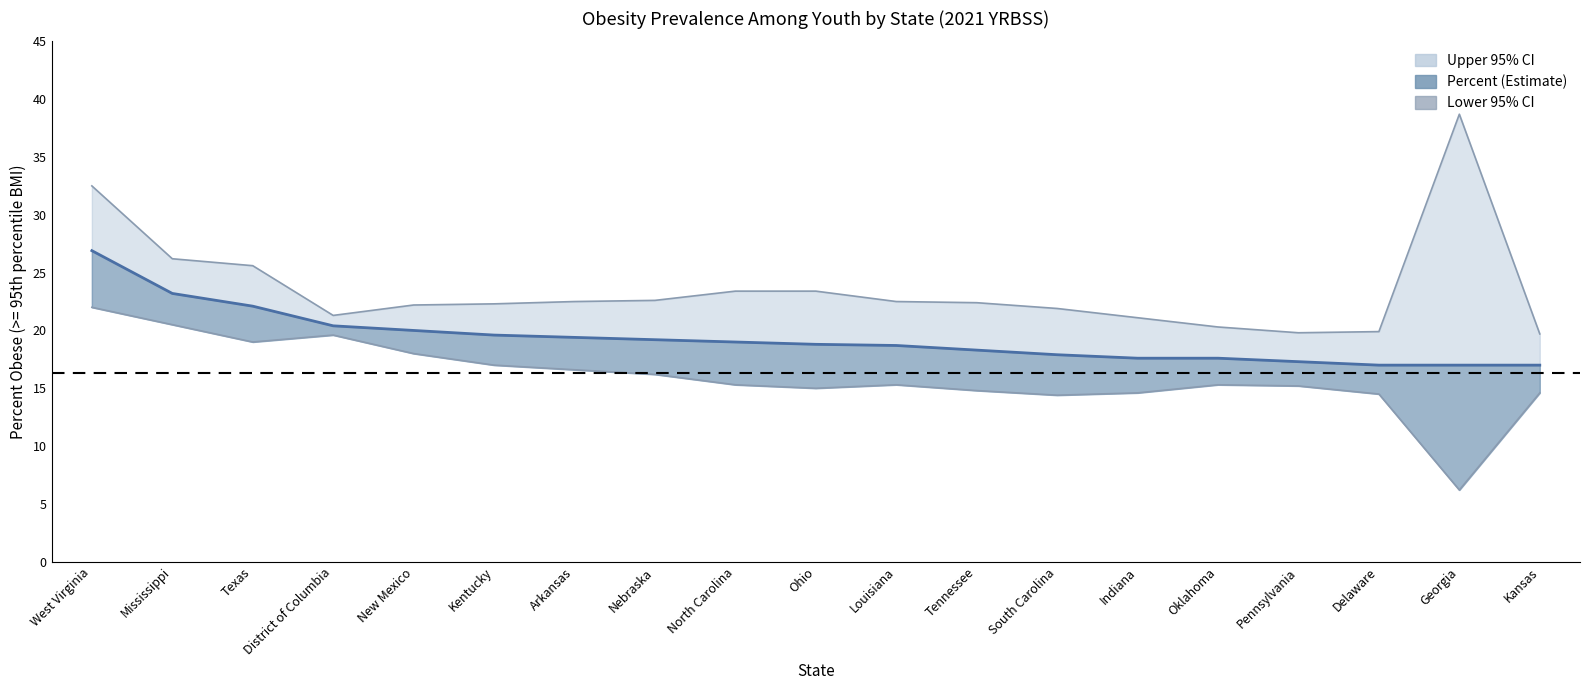

How many data points does each series have?

19